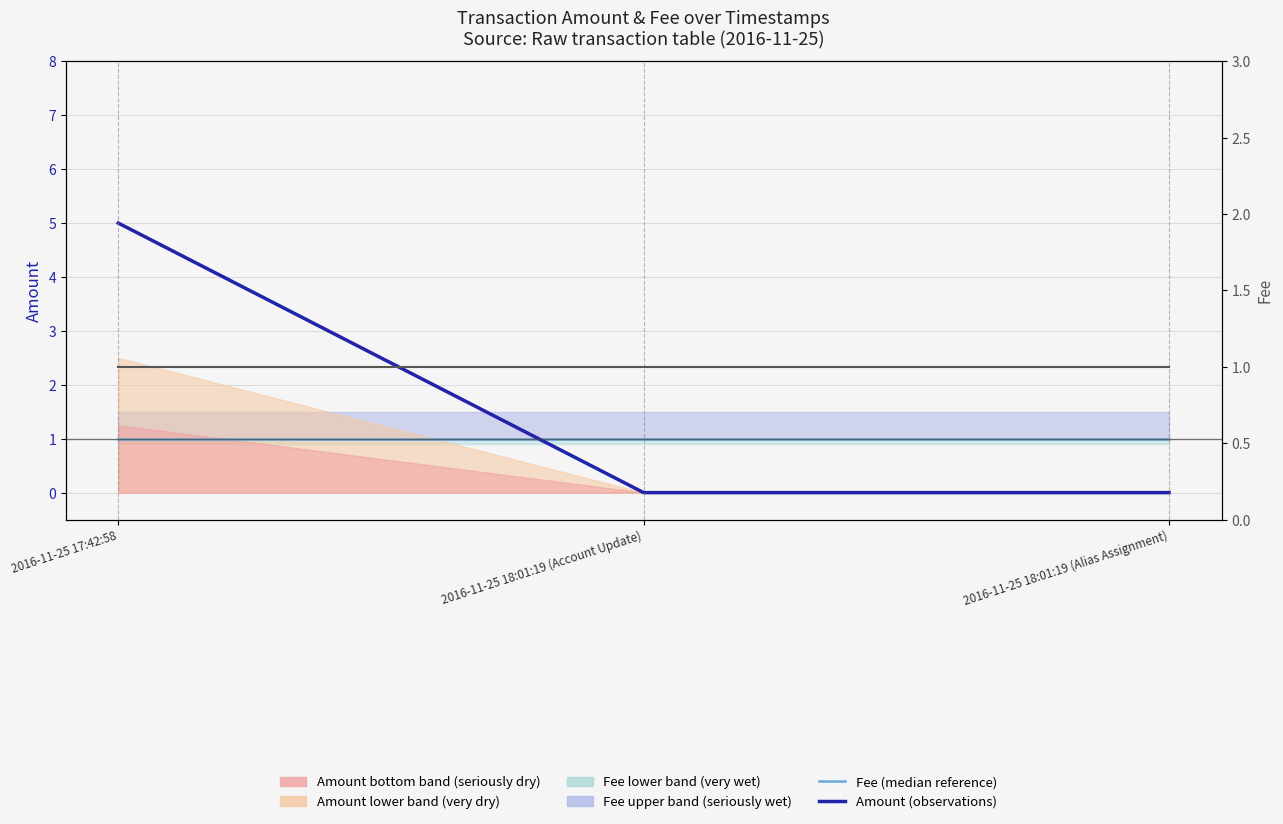

What is the spread (max minus min) of values at 2016-11-25 18:01:19 (Account Update)?

1